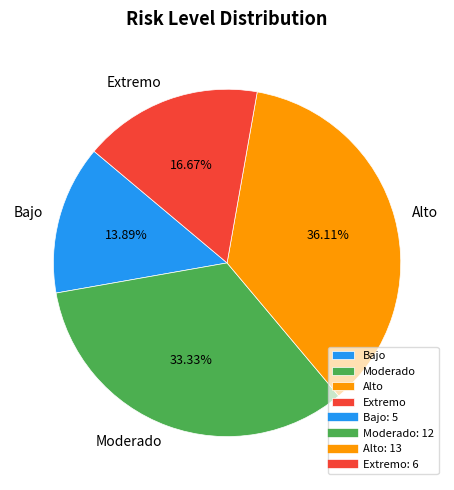

To the nearest percent, what is the difference between the largest and smallest slice percentages?

22%